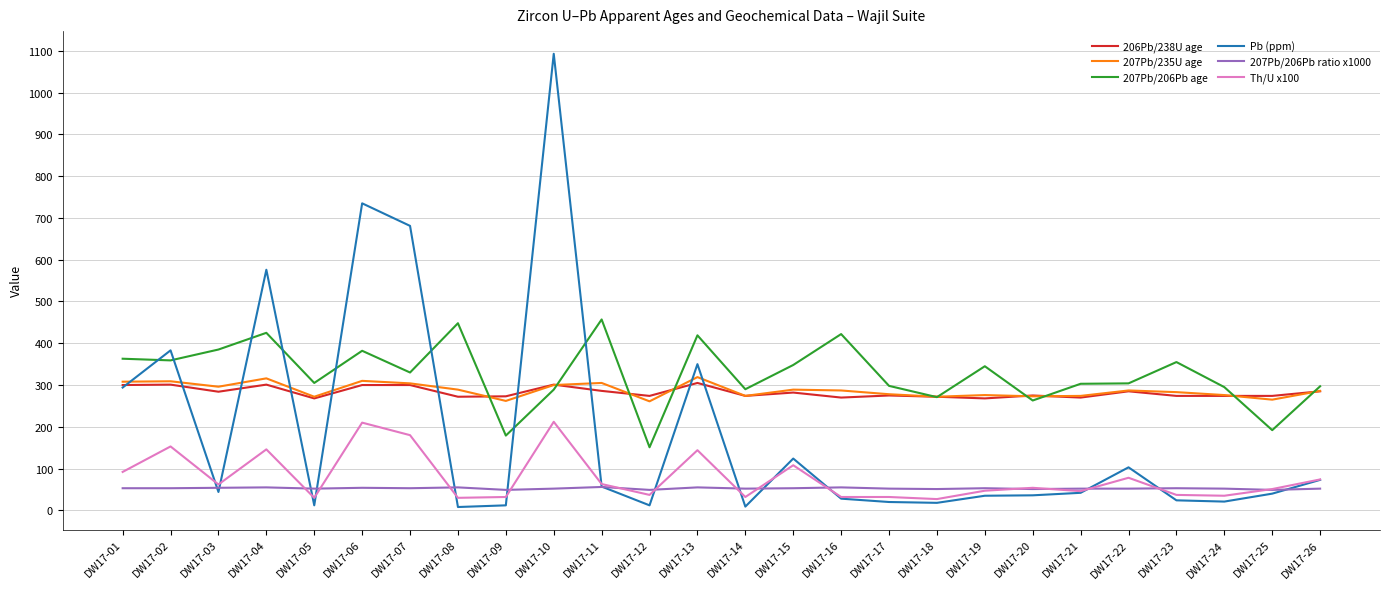

What is the maximum value shown in the chart?

1093